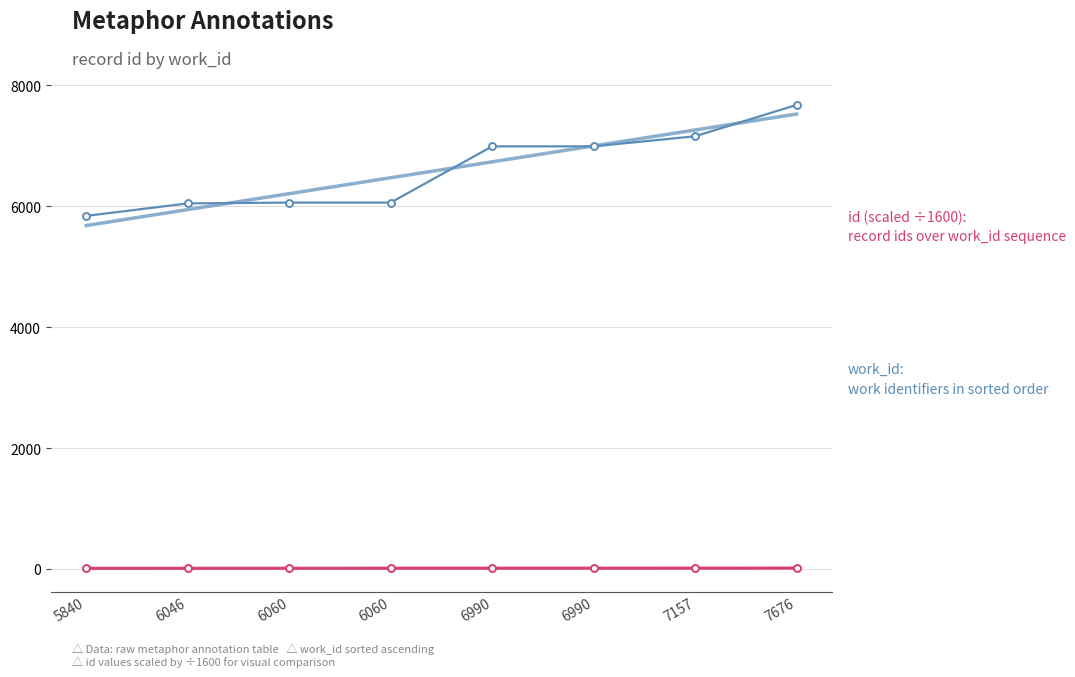

Reading left to right, transcribe all the data shown in this chart.

id (scaled): 5840=9.7	6046=10.0	6060=10.0	6060=11.8	6990=11.8	6990=11.8	7157=12.1	7676=14.2
work_id: 5840=5840.0	6046=6046.0	6060=6060.0	6060=6060.0	6990=6990.0	6990=6990.0	7157=7157.0	7676=7676.0
id trend: 5840=9.5	6046=10.0	6060=10.6	6060=11.2	6990=11.7	6990=12.3	7157=12.9	7676=13.4
work_id trend: 5840=5680.4	6046=5943.8	6060=6207.2	6060=6470.7	6990=6734.1	6990=6997.5	7157=7260.9	7676=7524.3